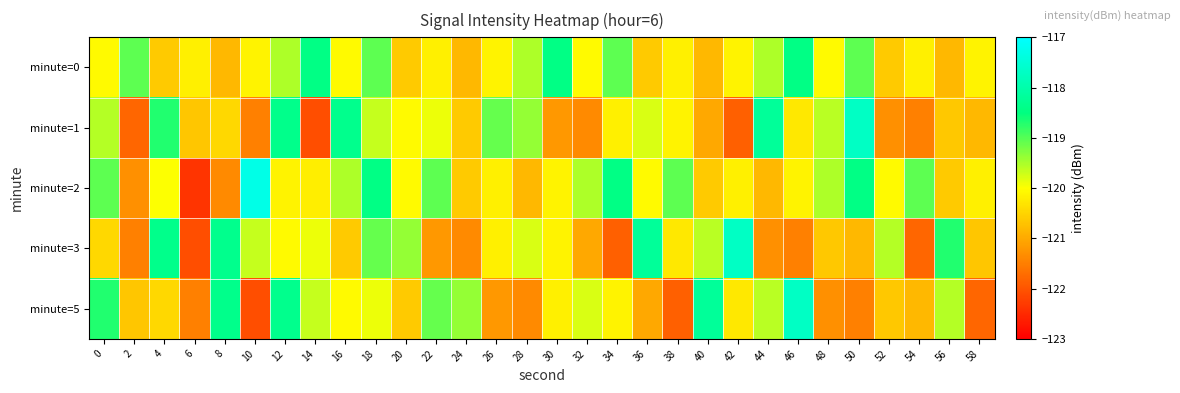

Reading left to right, list all the values displayed in this chart.

minute=0: 0=-120.1	2=-119.1	4=-120.6	6=-120.2	8=-120.8	10=-120.1	12=-119.5	14=-118.4	16=-120.1	18=-119.1	20=-120.6	22=-120.2	24=-120.8	26=-120.1	28=-119.5	30=-118.4	32=-120.1	34=-119.1	36=-120.6	38=-120.2	40=-120.8	42=-120.1	44=-119.5	46=-118.4	48=-120.1	50=-119.1	52=-120.6	54=-120.2	56=-120.8	58=-120.1
minute=1: 0=-119.6	2=-121.8	4=-118.7	6=-120.7	8=-120.5	10=-121.5	12=-118.4	14=-122.1	16=-118.3	18=-119.7	20=-120.1	22=-119.9	24=-120.6	26=-119.1	28=-119.4	30=-121.2	32=-121.4	34=-120.2	36=-119.8	38=-120.1	40=-121.0	42=-121.9	44=-118.2	46=-120.3	48=-119.6	50=-117.7	52=-121.3	54=-121.5	56=-120.7	58=-120.8
minute=2: 0=-119.1	2=-121.3	4=-120.0	6=-122.4	8=-121.4	10=-117.3	12=-120.1	14=-120.2	16=-119.5	18=-118.4	20=-120.1	22=-119.1	24=-120.6	26=-120.2	28=-120.8	30=-120.1	32=-119.5	34=-118.4	36=-120.1	38=-119.1	40=-120.6	42=-120.2	44=-120.8	46=-120.1	48=-119.5	50=-118.4	52=-120.1	54=-119.1	56=-120.6	58=-120.2
minute=3: 0=-120.5	2=-121.5	4=-118.4	6=-122.1	8=-118.3	10=-119.7	12=-120.1	14=-119.9	16=-120.6	18=-119.1	20=-119.4	22=-121.2	24=-121.4	26=-120.2	28=-119.8	30=-120.1	32=-121.0	34=-121.9	36=-118.2	38=-120.3	40=-119.6	42=-117.7	44=-121.3	46=-121.5	48=-120.7	50=-120.8	52=-119.6	54=-121.8	56=-118.7	58=-120.7
minute=5: 0=-118.7	2=-120.7	4=-120.5	6=-121.5	8=-118.4	10=-122.1	12=-118.3	14=-119.7	16=-120.1	18=-119.9	20=-120.6	22=-119.1	24=-119.4	26=-121.2	28=-121.4	30=-120.2	32=-119.8	34=-120.1	36=-121.0	38=-121.9	40=-118.2	42=-120.3	44=-119.6	46=-117.7	48=-121.3	50=-121.5	52=-120.7	54=-120.8	56=-119.6	58=-121.8